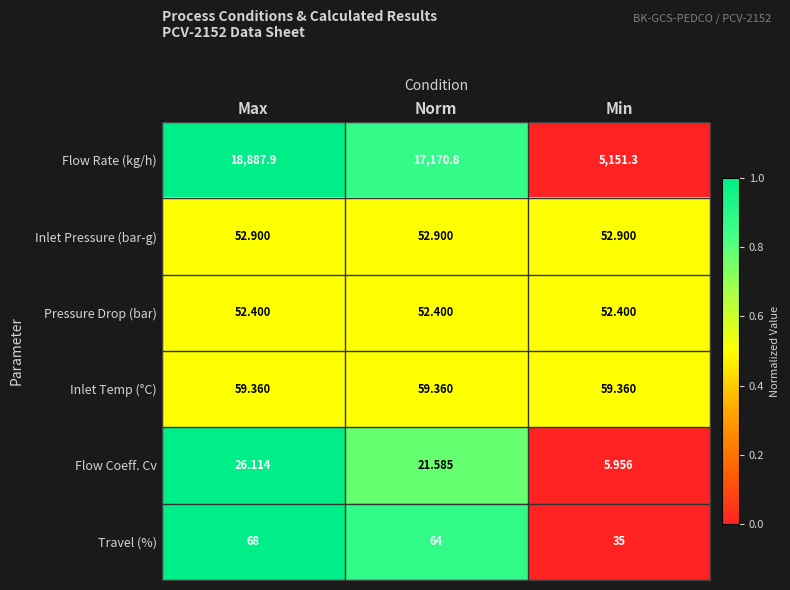

Count the number of categories in the chart.

3